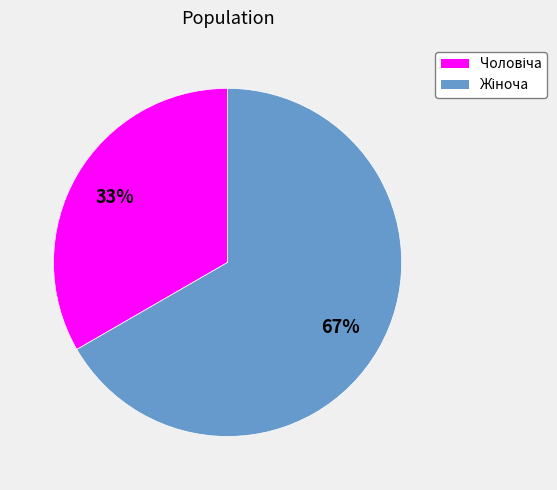

To the nearest percent, what is the average slice percentage?

50%